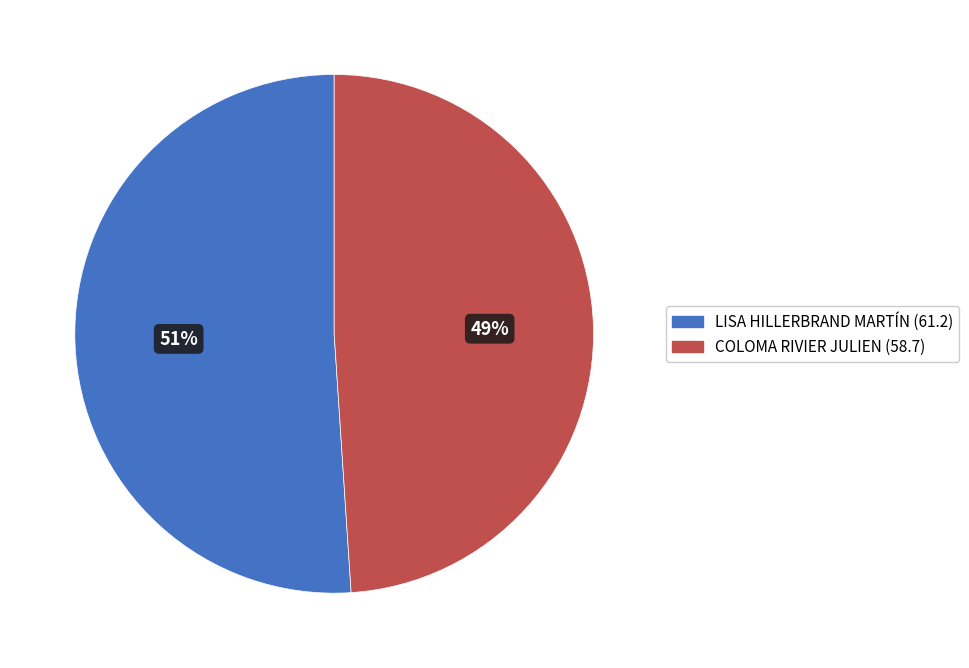

To the nearest percent, what percentage of the pie is COLOMA RIVIER JULIEN (58.7)?

49%